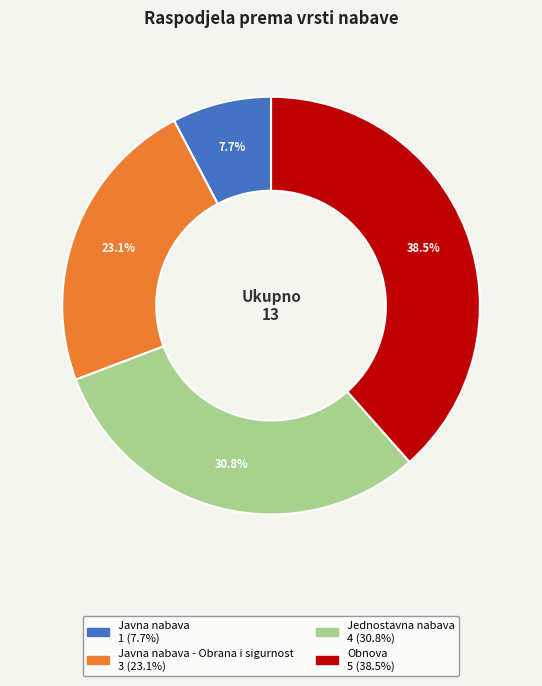

Is there a majority slice in this chart?

No